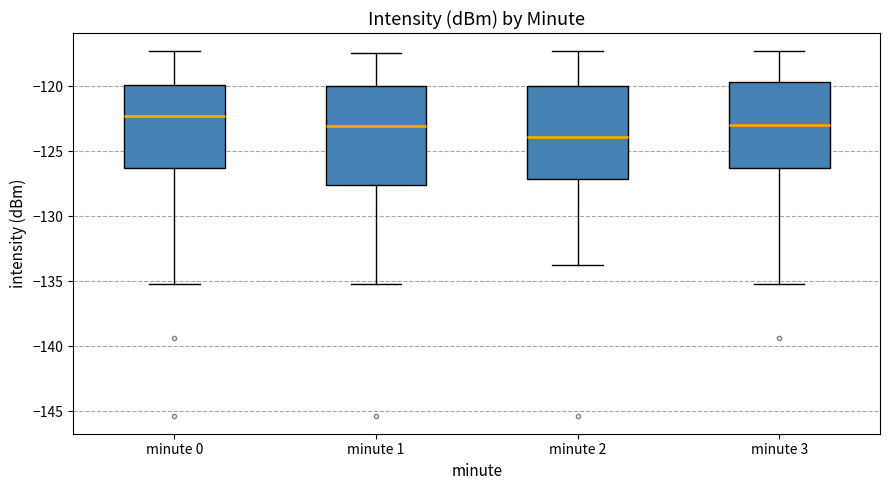

Comparing the boxes themselves (not the whiskers), which one is the tallest?

minute 1